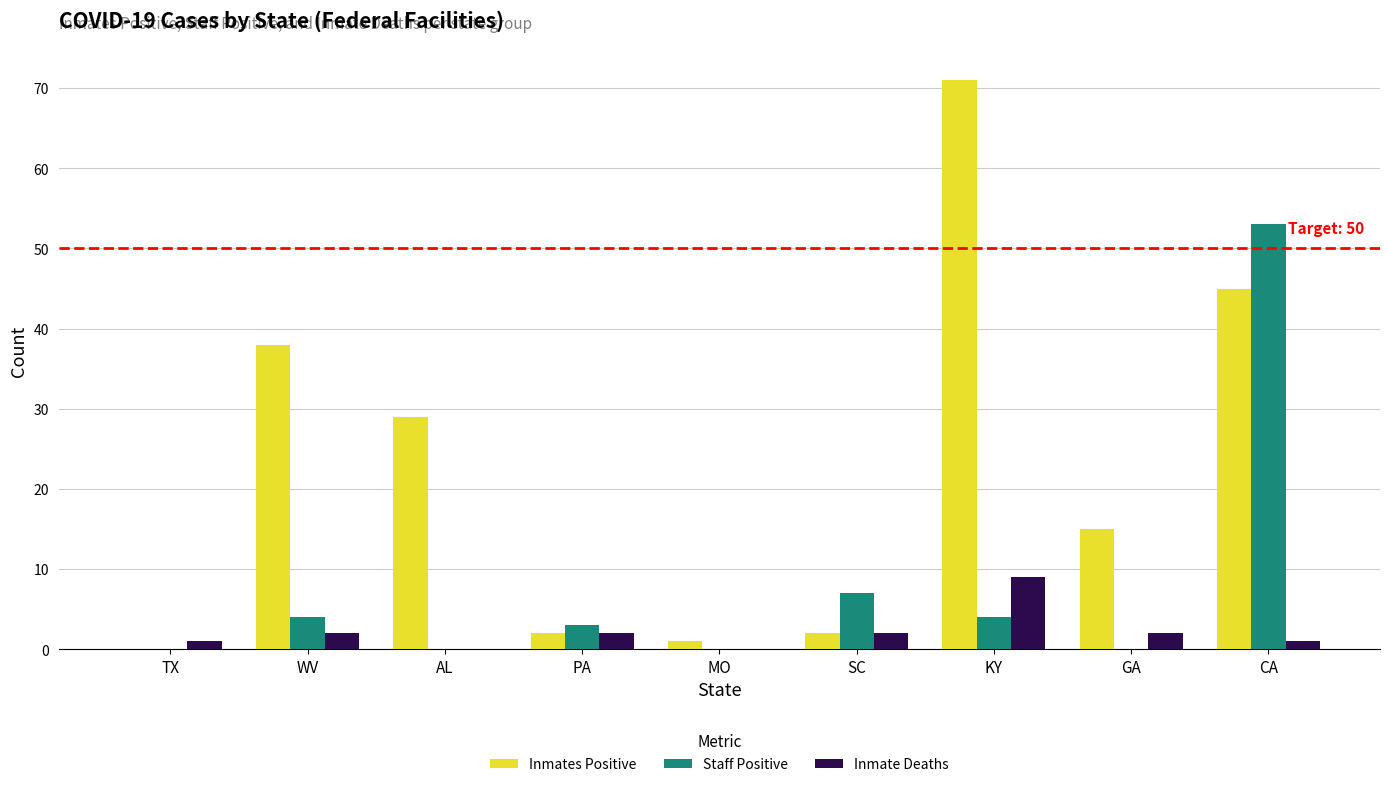

What is the sum of all Staff Positive values?

71